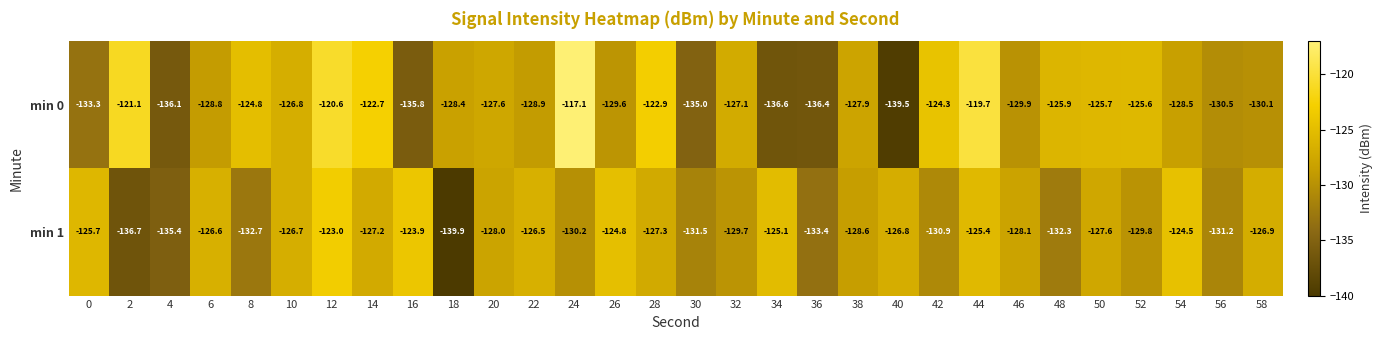

What is the approximate value of min 0 at 26?

-129.6